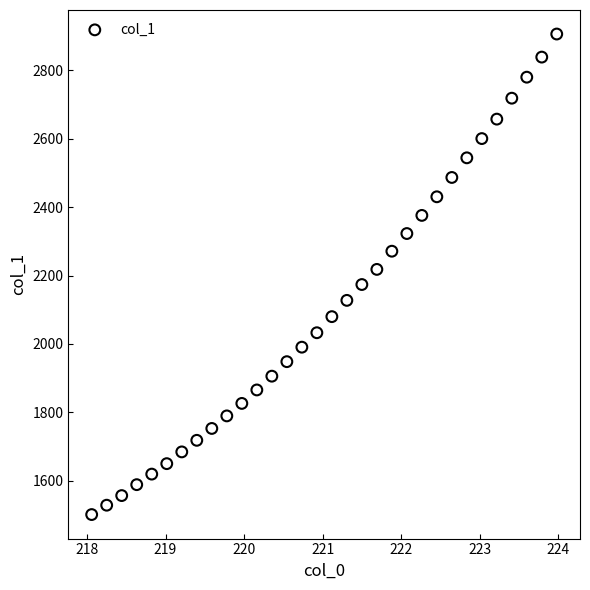

What is the range of X values (max minus min)?

5.9